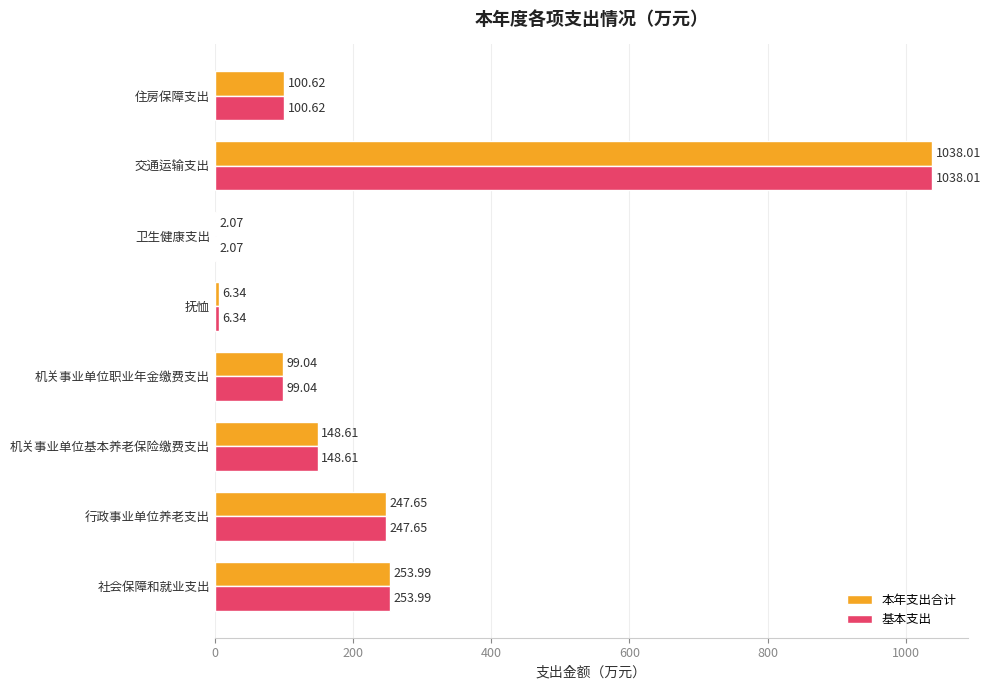

Where is 基本支出 nearest to the value 520?

社会保障和就业支出